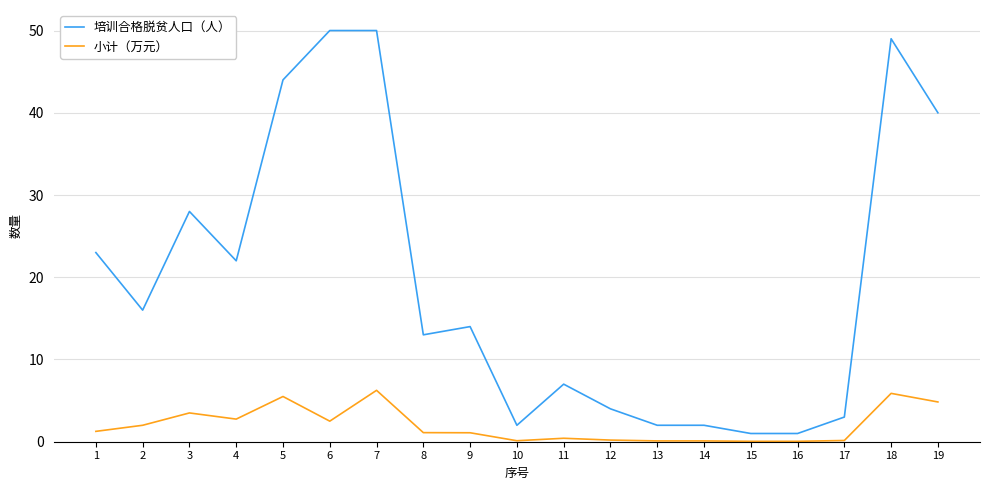

The value of 培训合格脱贫人口（人） at 2 is 7.9. True or false?

False